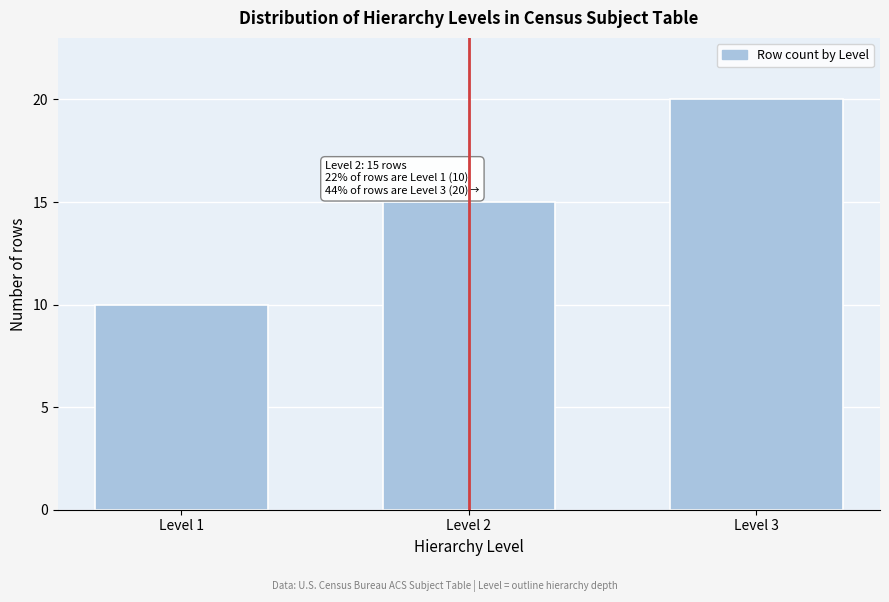

Reading left to right, list all the values displayed in this chart.

Level 1=10	Level 2=15	Level 3=20